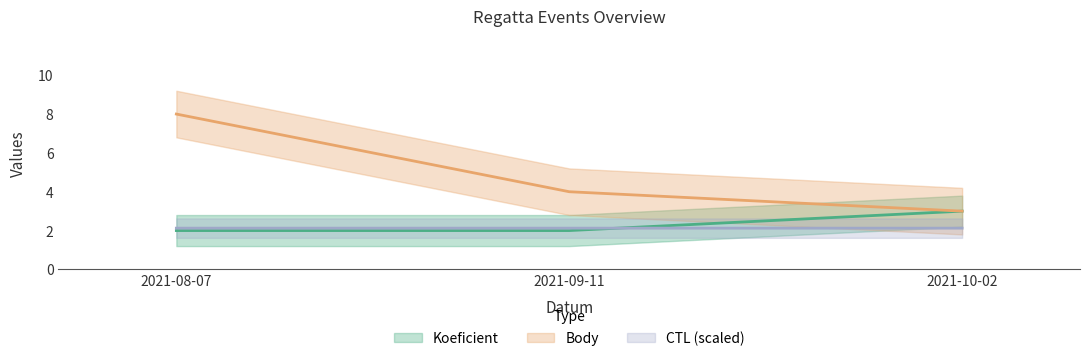

The value of CTL_scaled at 2021-10-02 is 2.1. True or false?

True